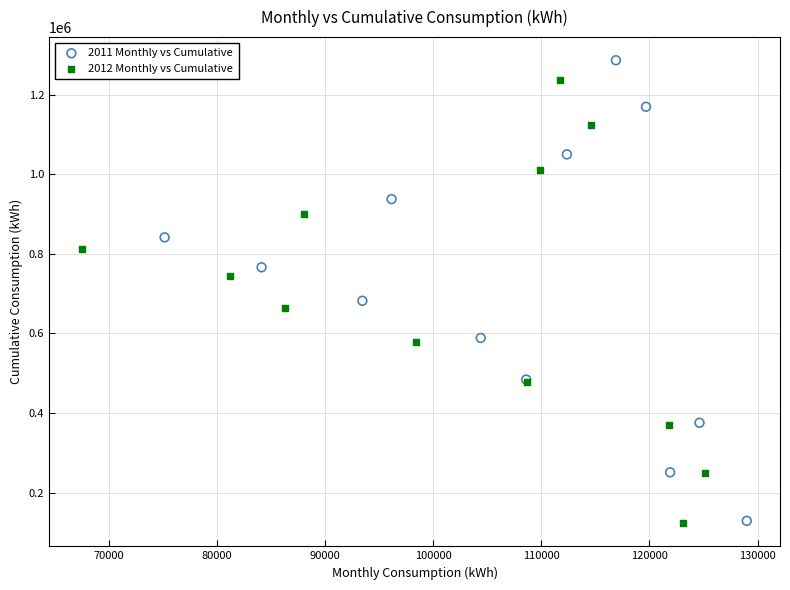

Which series has the largest Y range (max minus min)?

2011 Monthly vs Cumulative